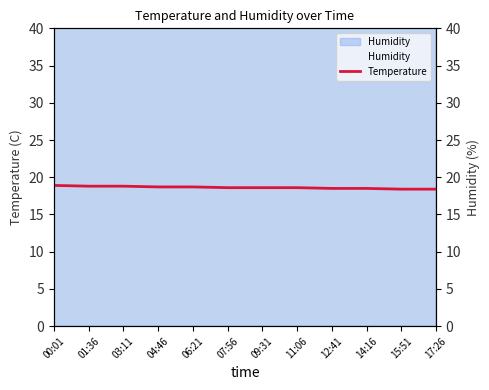

What is the total value across all series at 12:41?

76.4